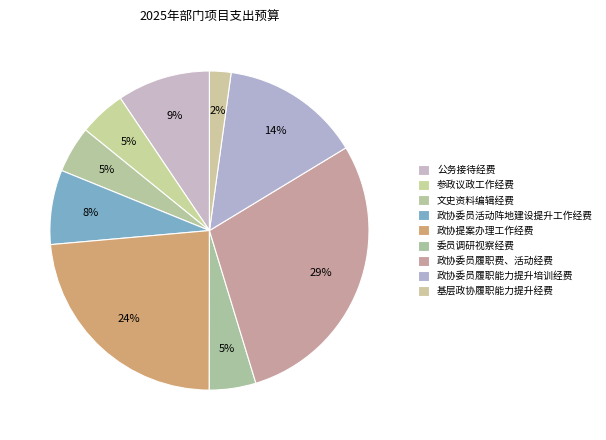

To the nearest percent, what portion does 参政议政工作经费 represent?

5%